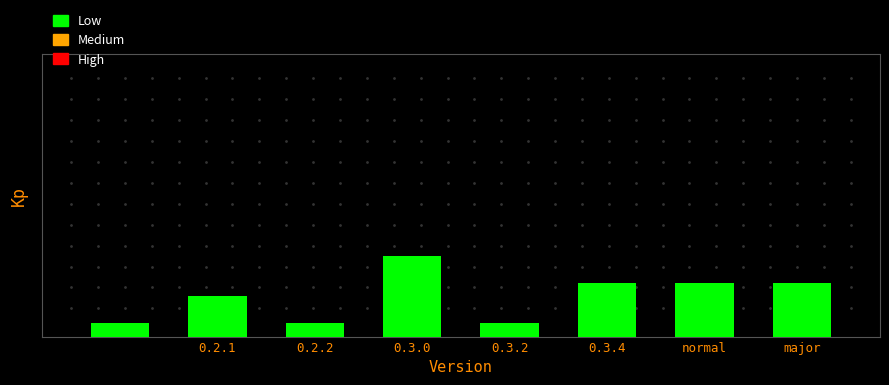

Are the bars horizontal?

No